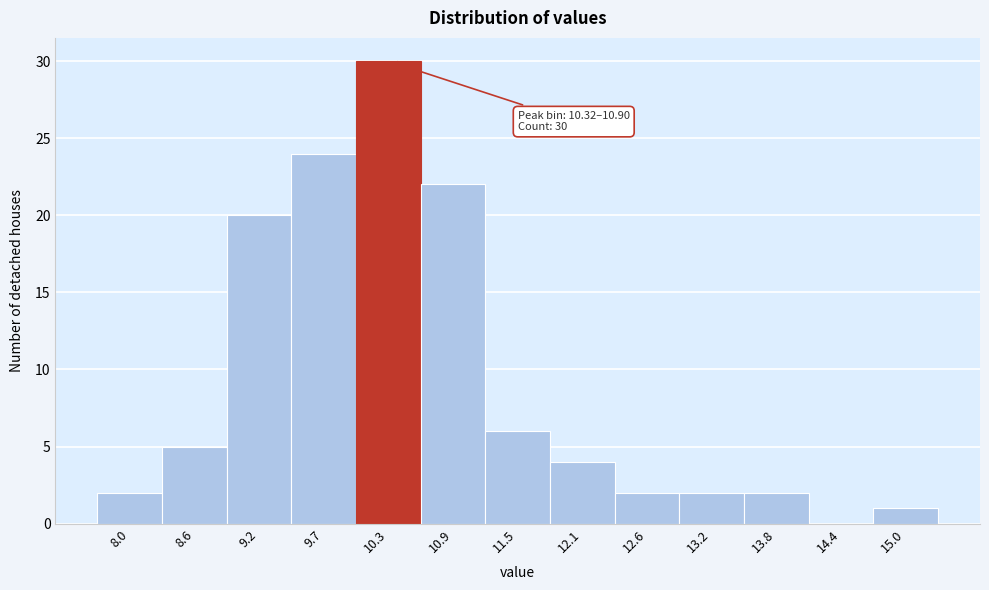

Reading right to left, transcribe all the data shown in this chart.

15.0=1	14.4=0	13.8=2	13.2=2	12.6=2	12.1=4	11.5=6	10.9=22	10.3=30	9.7=24	9.2=20	8.6=5	8.0=2